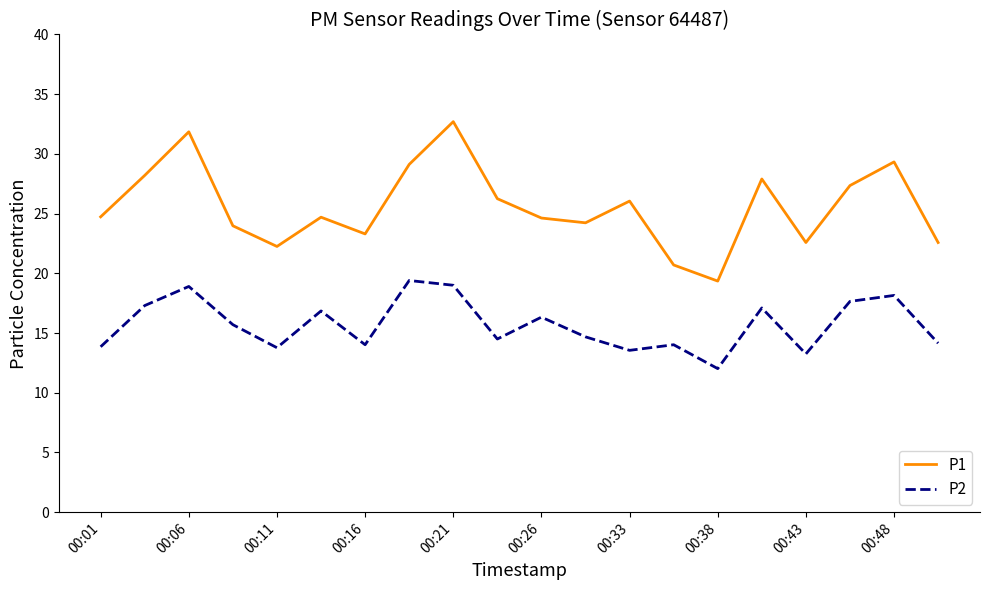

List the series in order of their peak value, highest first.

P1, P2